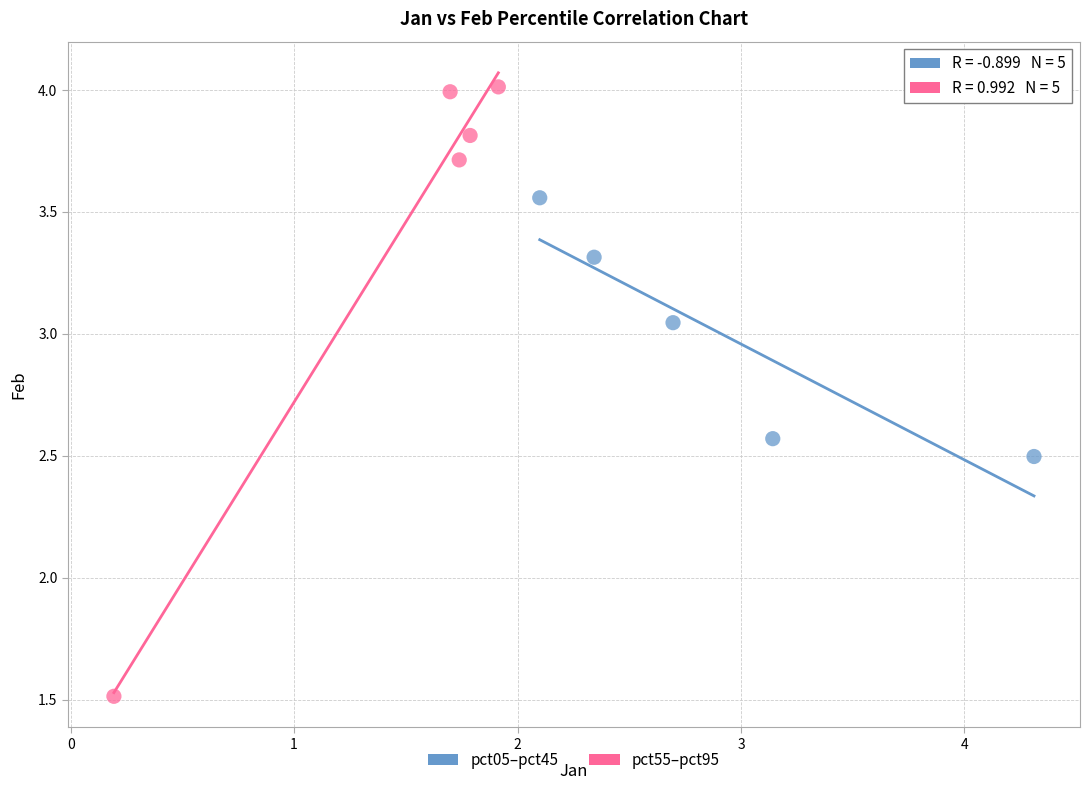

Which series has the widest spread of Y values?

pct55–pct95